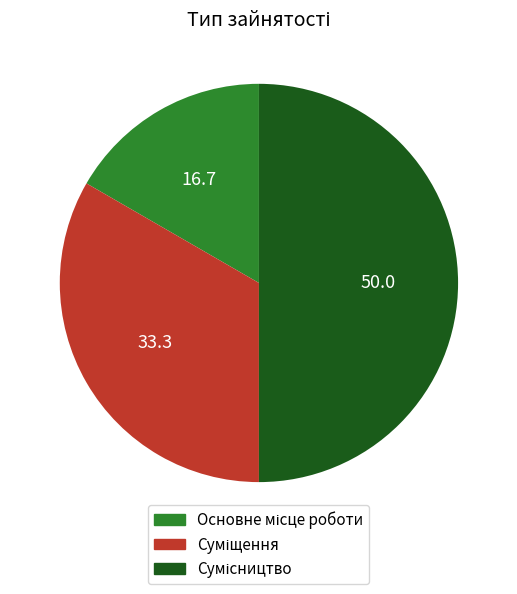

What percentage is the Основне місце роботи slice, to the nearest percent?

17%